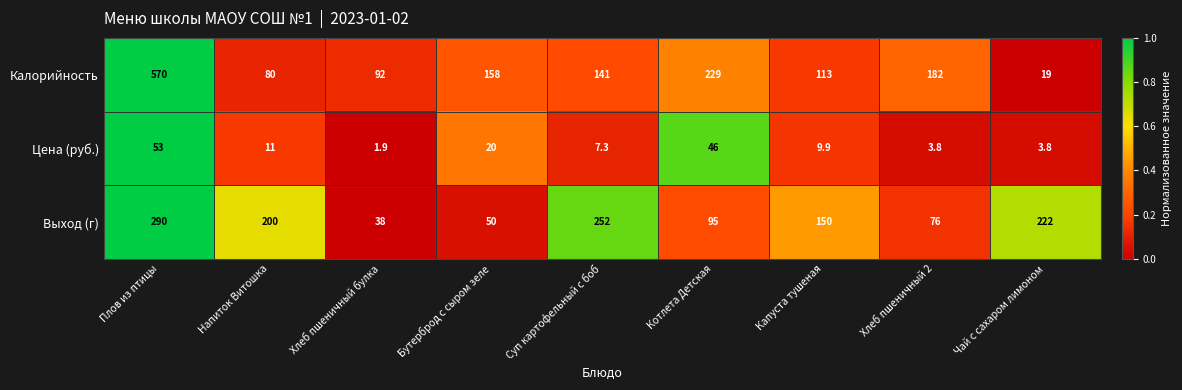

Reading left to right, transcribe all the data shown in this chart.

Калорийность: Плов из птицы=570.0	Напиток Витошка=80.0	Хлеб пшеничный булка=92.0	Бутерброд с сыром зеле=158.0	Суп картофельный с боб=141.0	Котлета Детская=229.0	Капуста тушеная=113.0	Хлеб пшеничный 2=182.0	Чай с сахаром лимоном=19.0
Цена (руб.): Плов из птицы=53.0	Напиток Витошка=11.0	Хлеб пшеничный булка=1.9	Бутерброд с сыром зеле=20.0	Суп картофельный с боб=7.3	Котлета Детская=46.0	Капуста тушеная=9.9	Хлеб пшеничный 2=3.8	Чай с сахаром лимоном=3.8
Выход (г): Плов из птицы=290.0	Напиток Витошка=200.0	Хлеб пшеничный булка=38.0	Бутерброд с сыром зеле=50.0	Суп картофельный с боб=252.0	Котлета Детская=95.0	Капуста тушеная=150.0	Хлеб пшеничный 2=76.0	Чай с сахаром лимоном=222.0